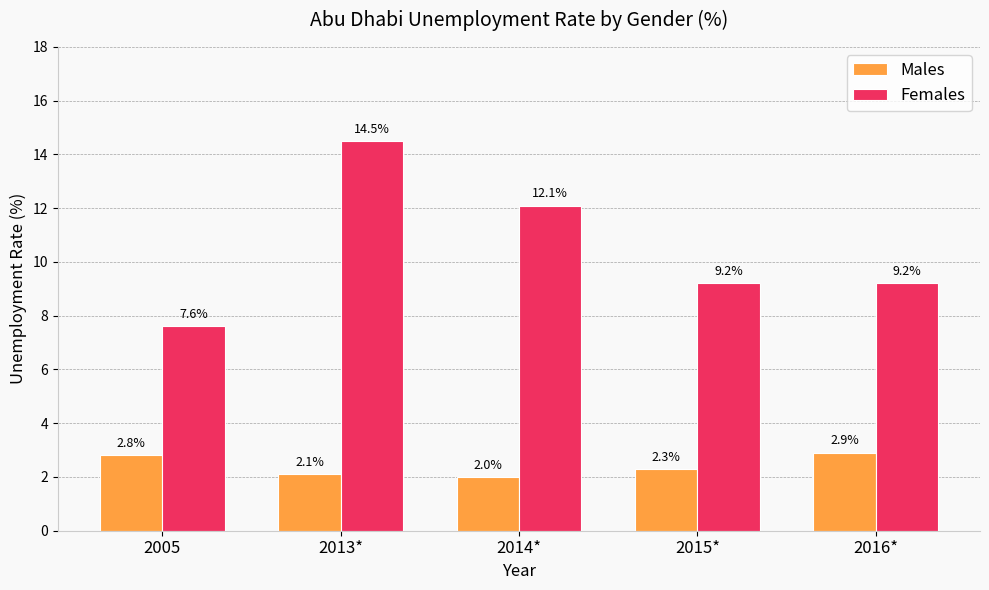

Reading left to right, transcribe all the data shown in this chart.

Males: 2005=2.8	2013*=2.1	2014*=2.0	2015*=2.3	2016*=2.9
Females: 2005=7.6	2013*=14.5	2014*=12.1	2015*=9.2	2016*=9.2